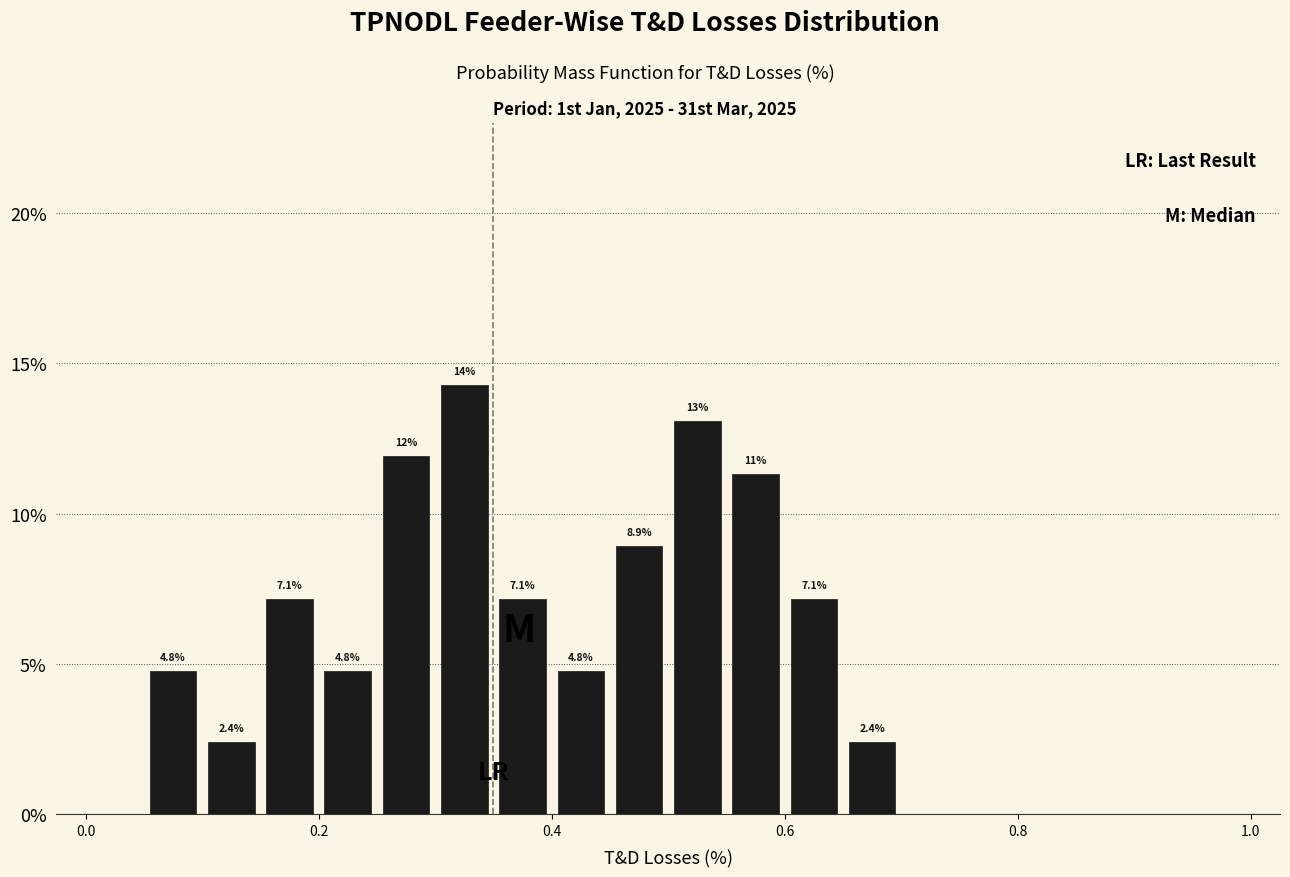

Read against the x-axis, roughly where is the centre of the tallest bar?

0.32